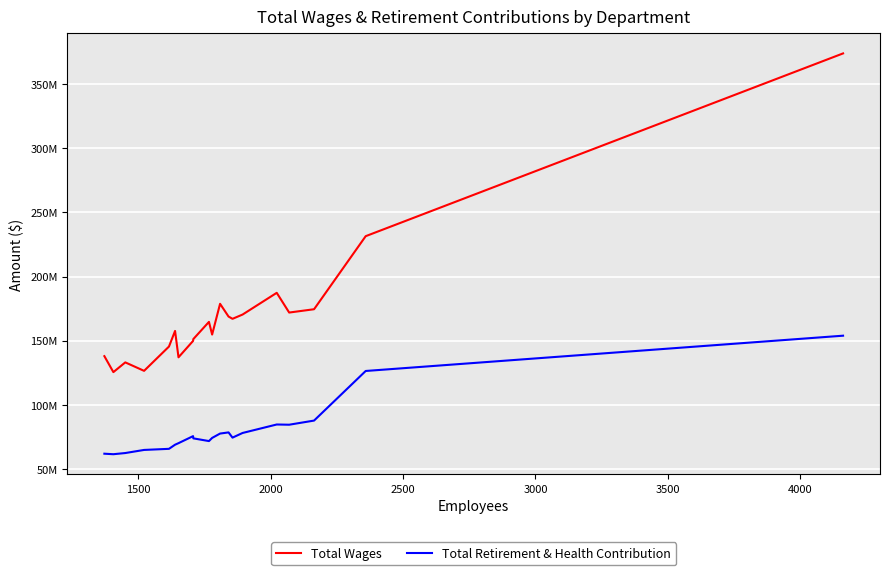

In Total Wages, how many points are lower than both neighbors (excluding endpoints)?

6